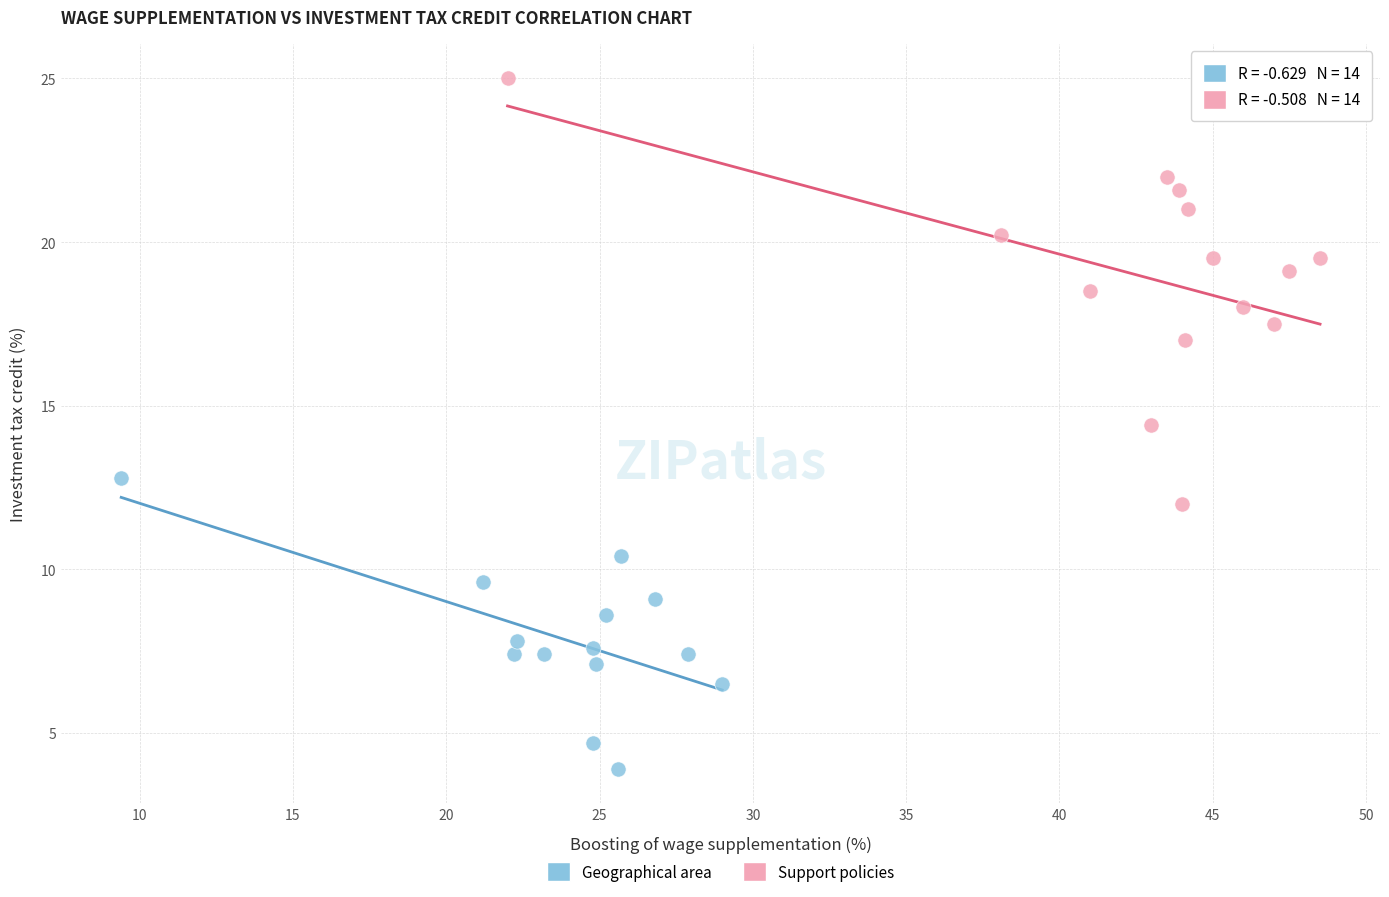

Which series contains the highest Y value?

Support policies